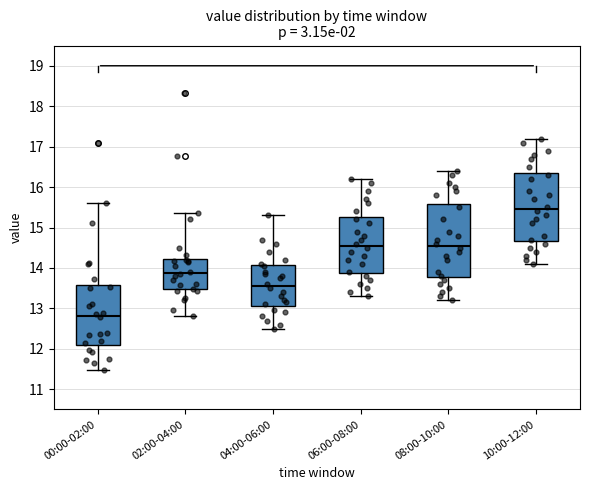

Reading left to right, transcribe this box plot: for each box, give where its median line is, the range the box spans, and where its two whiskers end, as read against the y-axis. The values are not printed on the chart, so give them approximately, as read against the axis.

00:00-02:00: median 12.8, box 12.1 to 13.6, whiskers 11.5 to 15.6
02:00-04:00: median 13.9, box 13.5 to 14.2, whiskers 12.8 to 15.4
04:00-06:00: median 13.6, box 13.1 to 14.1, whiskers 12.5 to 15.3
06:00-08:00: median 14.6, box 13.9 to 15.3, whiskers 13.3 to 16.2
08:00-10:00: median 14.6, box 13.8 to 15.6, whiskers 13.2 to 16.4
10:00-12:00: median 15.5, box 14.7 to 16.4, whiskers 14.1 to 17.2